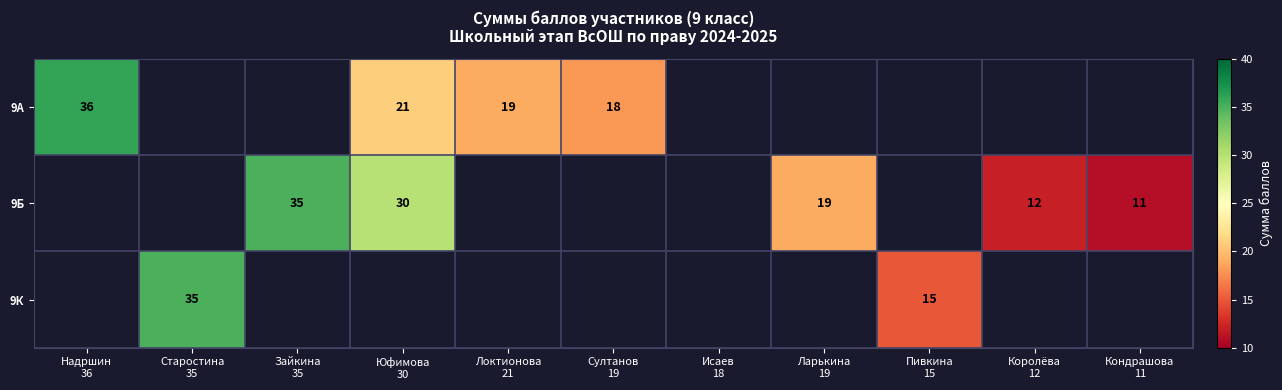

What is the maximum value shown in the chart?

36.0